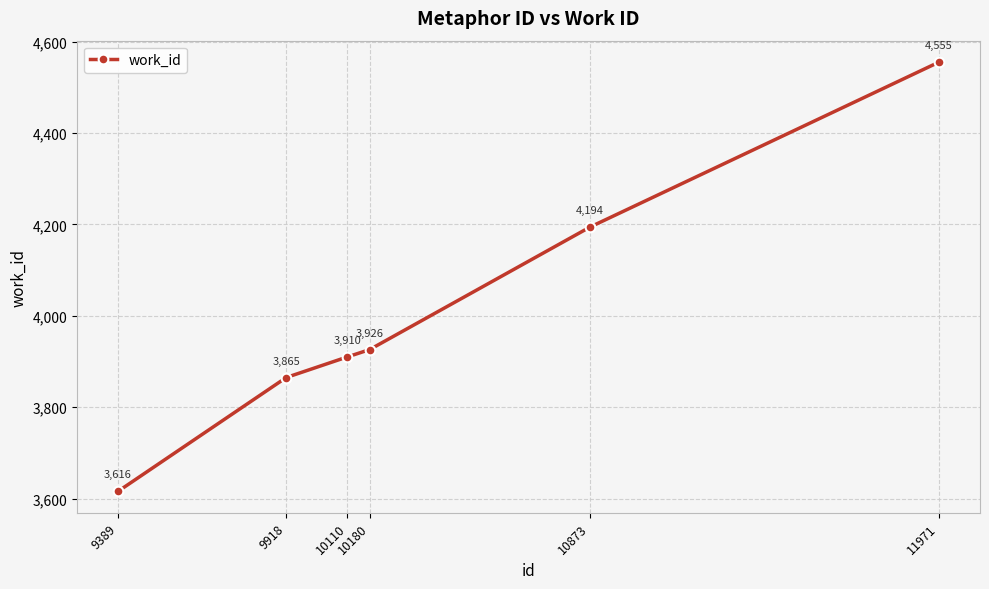

What is the approximate value at 11971, to the nearest 100?

4600